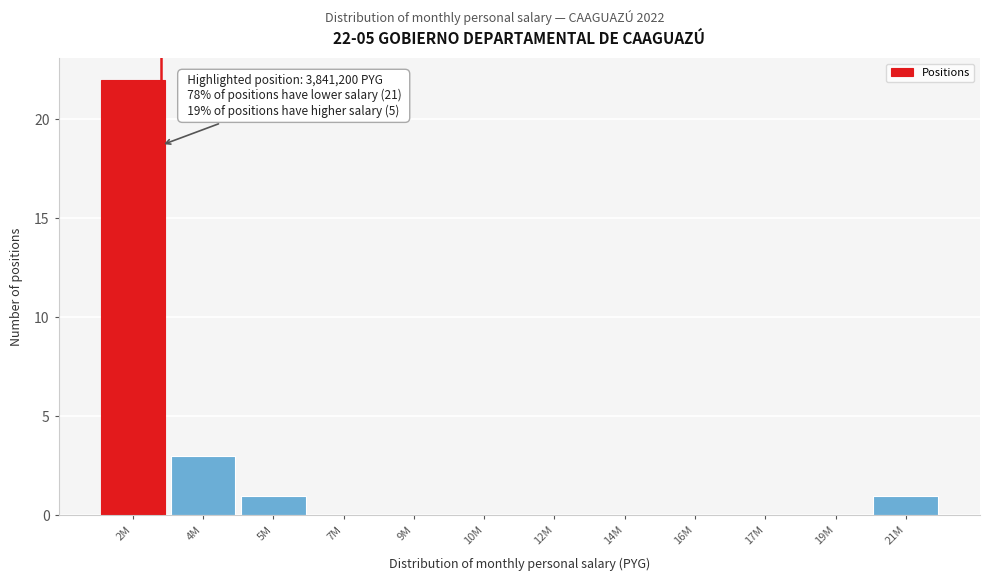

Reading right to left, transcribe all the data shown in this chart.

21M=1	19M=0	17M=0	16M=0	14M=0	12M=0	10M=0	9M=0	7M=0	5M=1	4M=3	2M=22